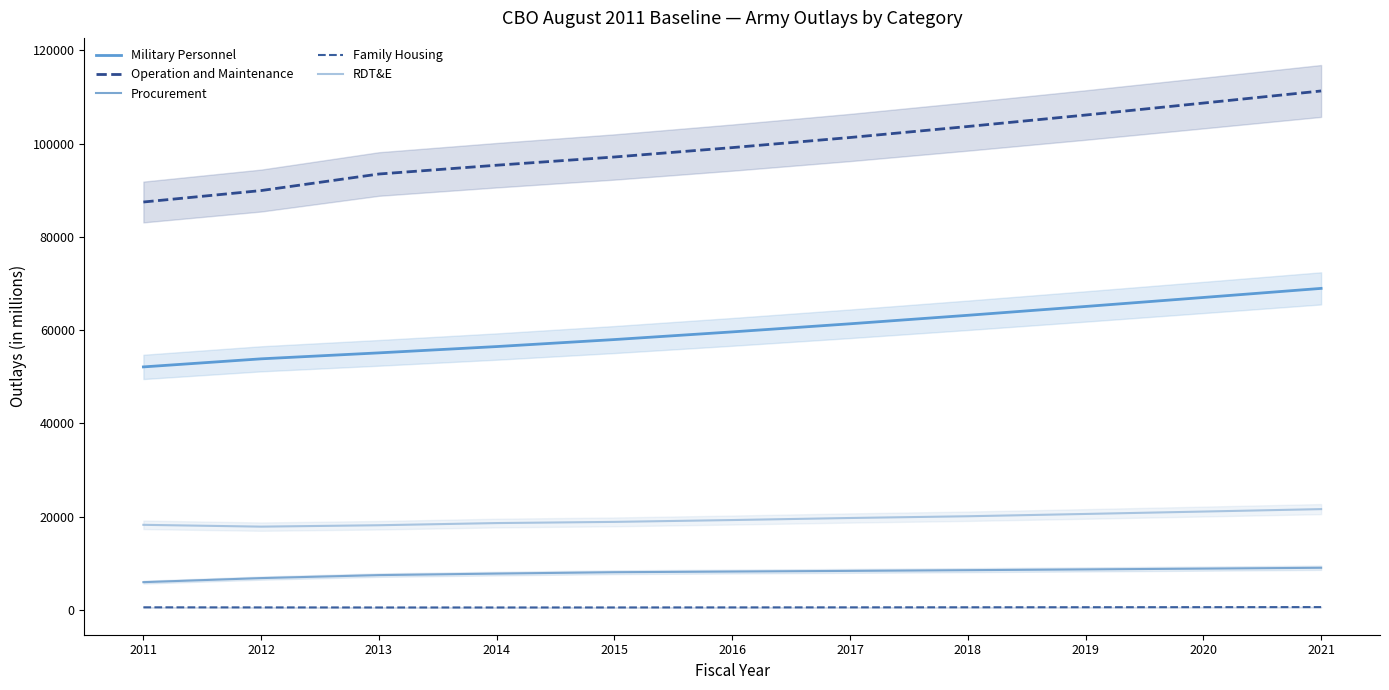

In RDT&E, how many points are lower than both neighbors (excluding endpoints)?

1